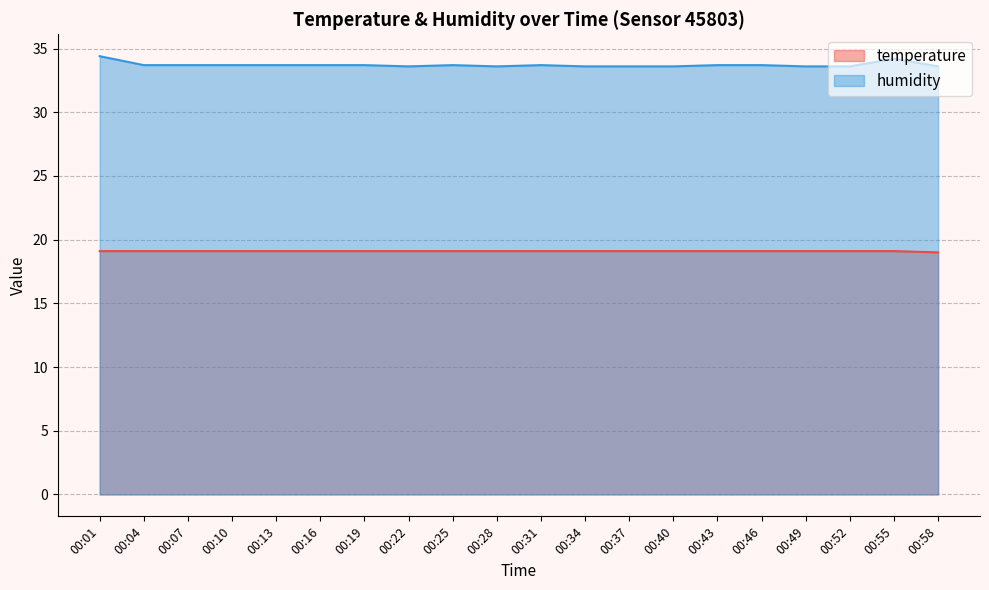

What is the total value across all series at 00:25?

52.8